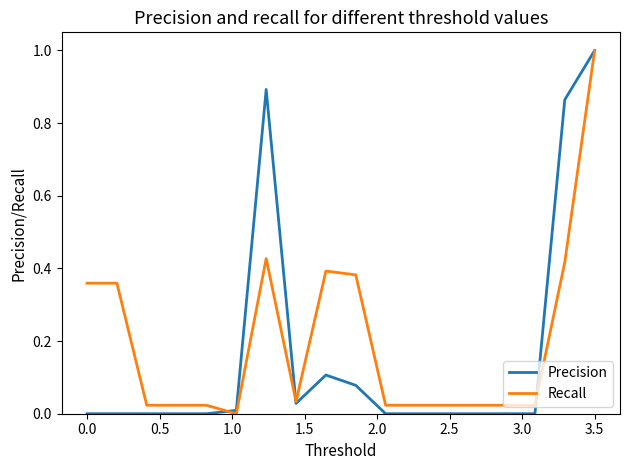

At how many categories does at least one series exceed 0?

18